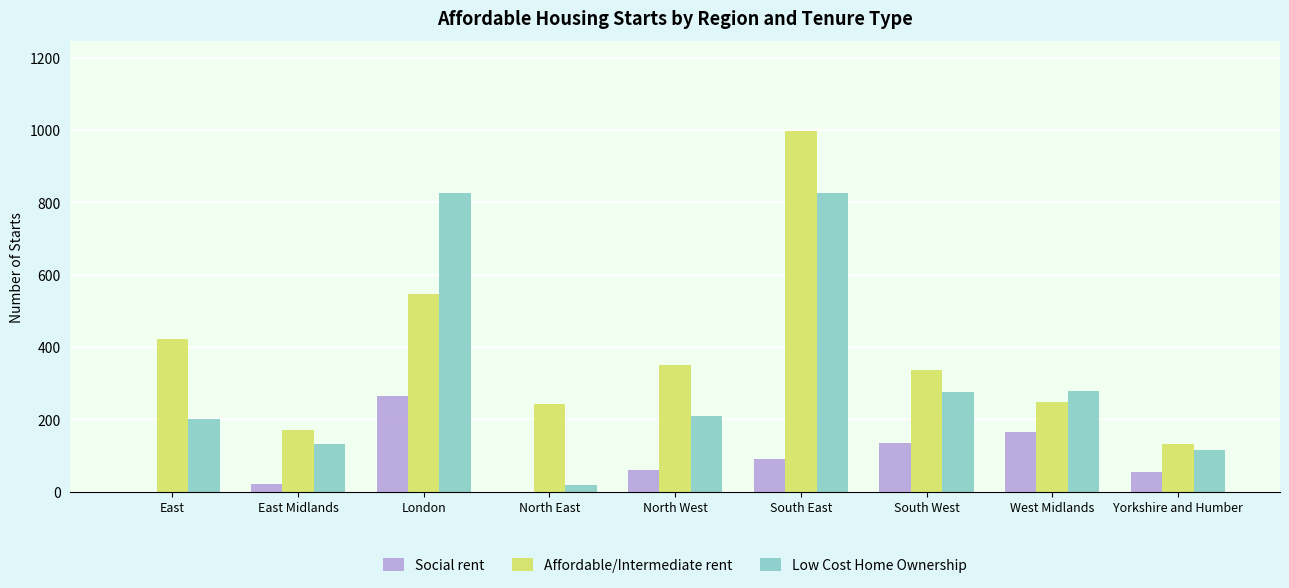

Is it true that Low Cost Home Ownership equals 115 at Yorkshire and Humber?

True